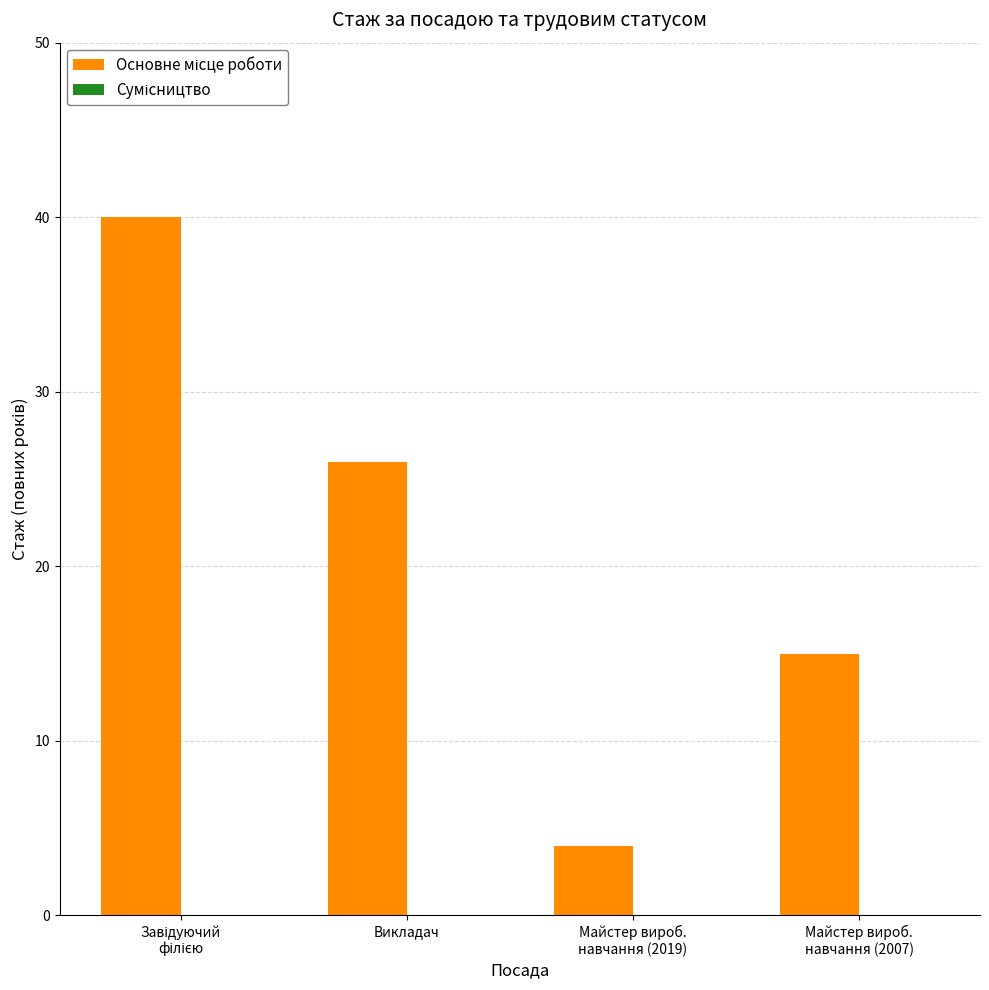

At which label is the value closest to 22?

Викладач